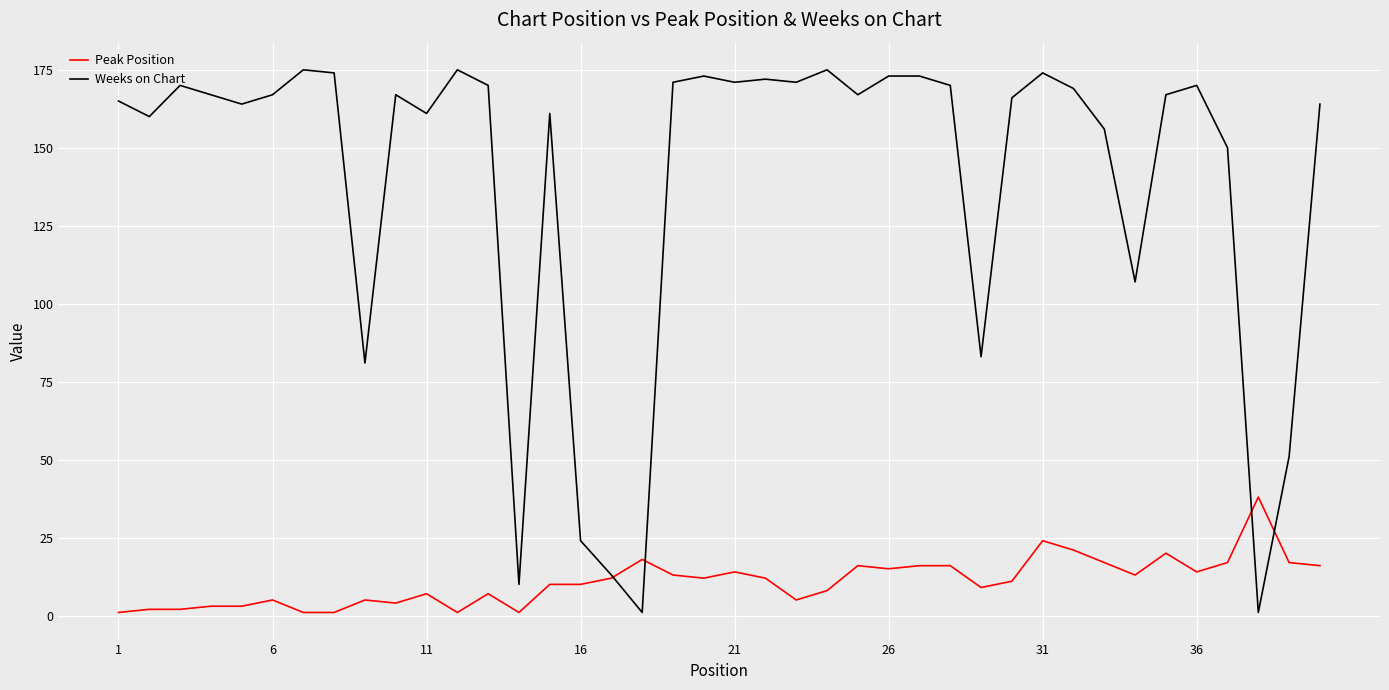

Which series has the largest total across all categories?

Weeks on Chart